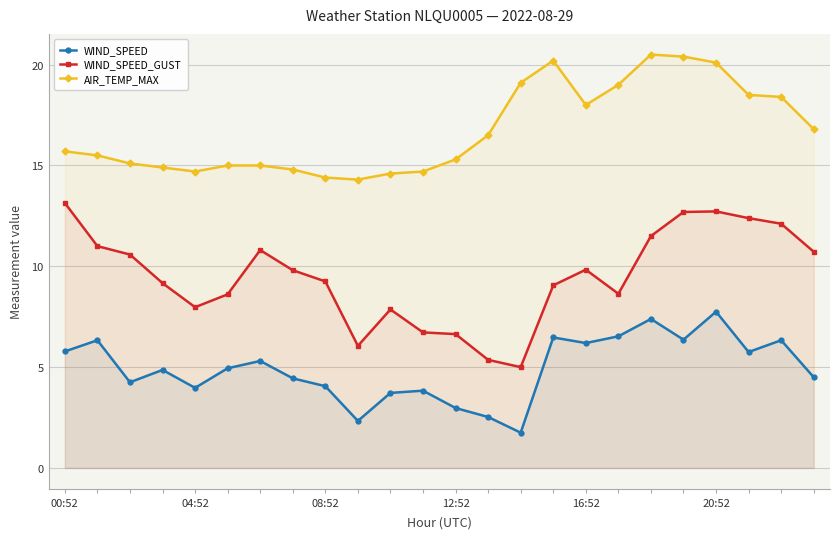

What is the sum of all AIR_TEMP_MAX values?

401.5